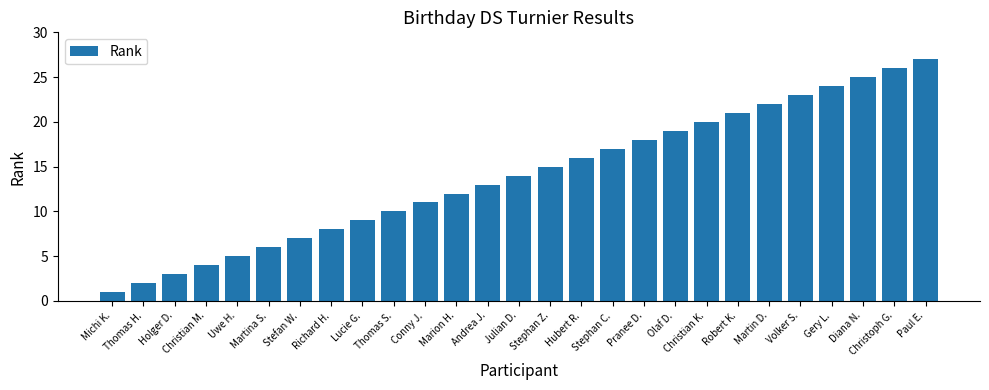

Which has a higher value, Paul E. or Martina S.?

Paul E.